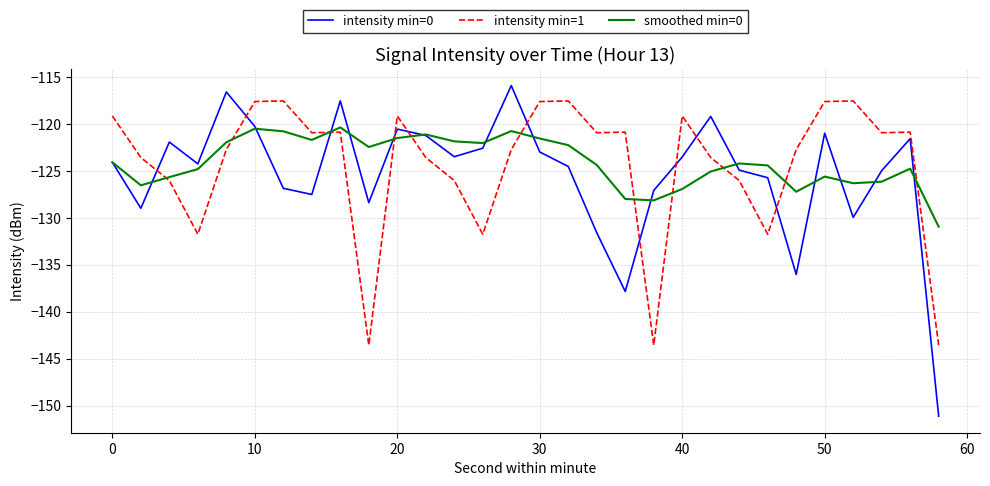

What is the sum of all smoothed min=0 values?

-3722.0